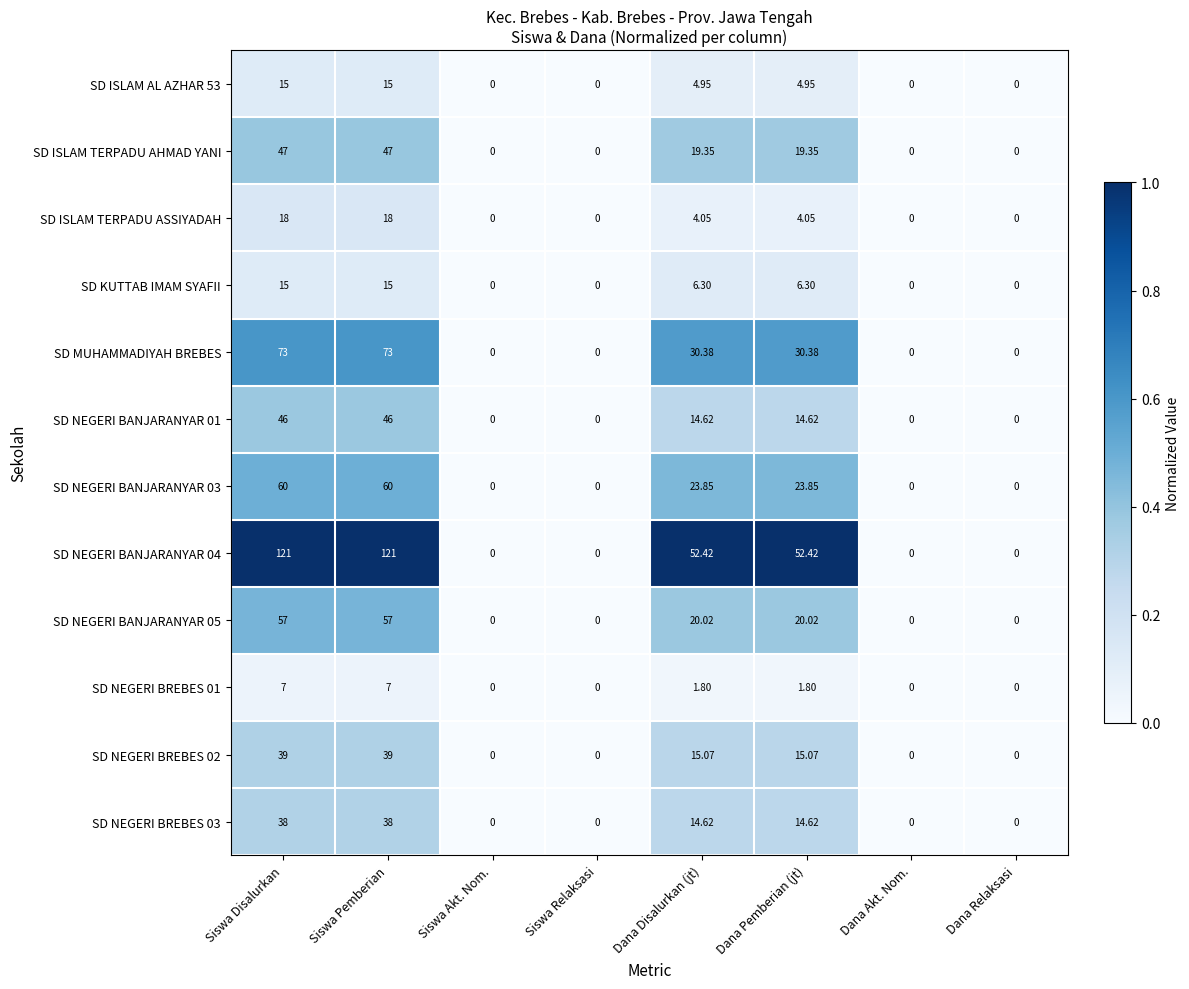

Which series has the largest range (max minus min)?

SD NEGERI BANJARANYAR 04